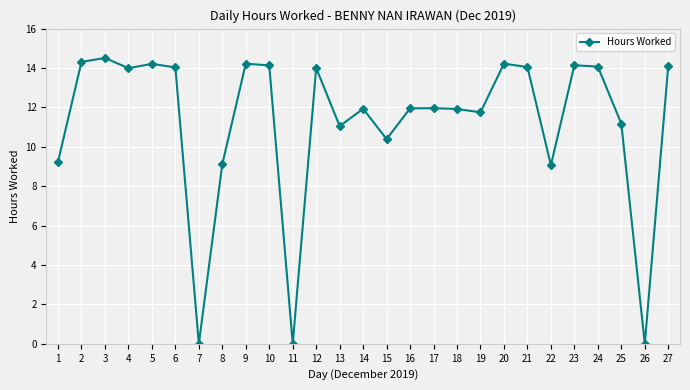

What is the difference between the maximum and minimum values?

14.5